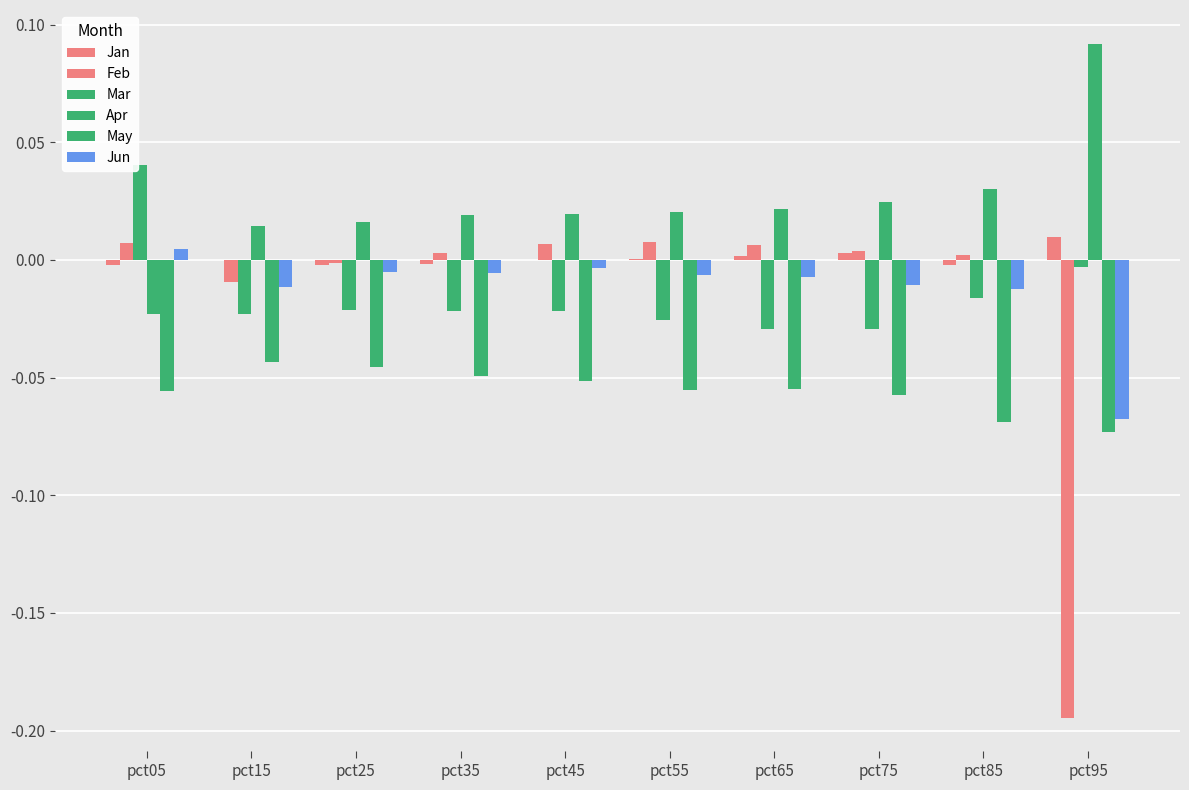

At which label does Apr first exceed 0?

pct15